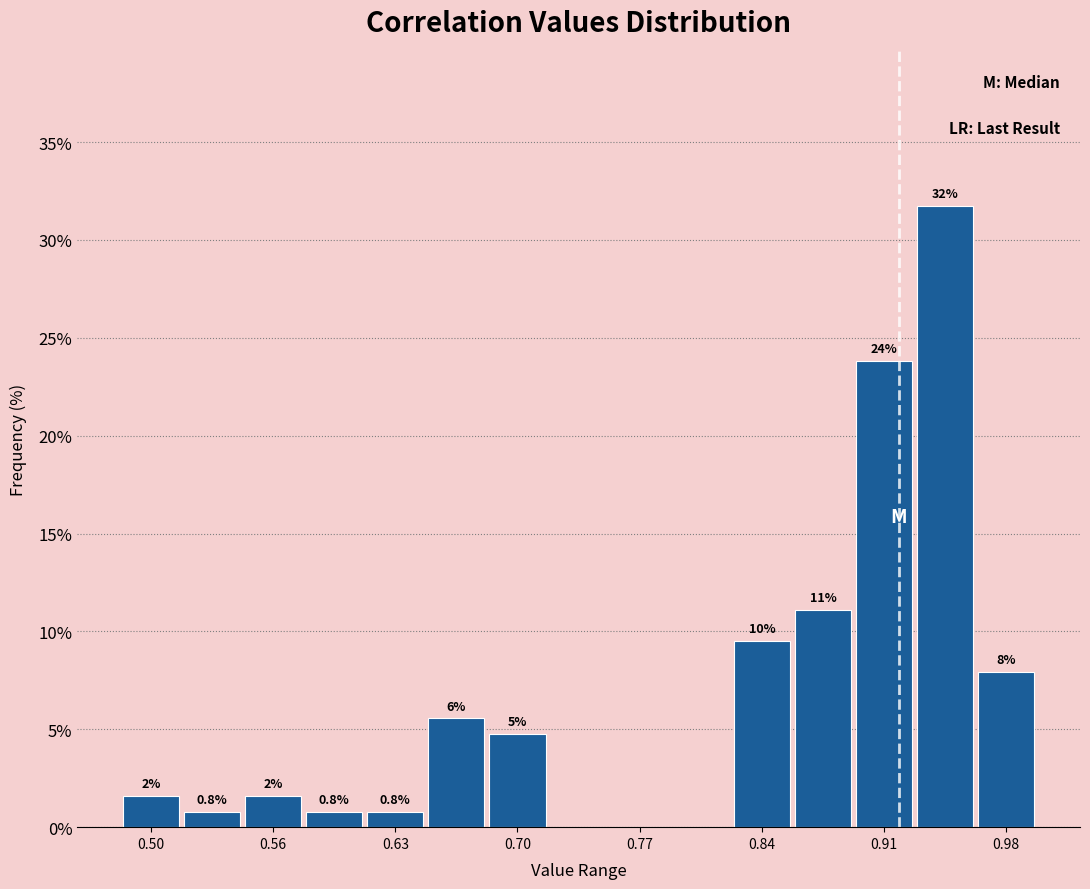

Read against the x-axis, roughly where is the centre of the tallest bar?

0.95